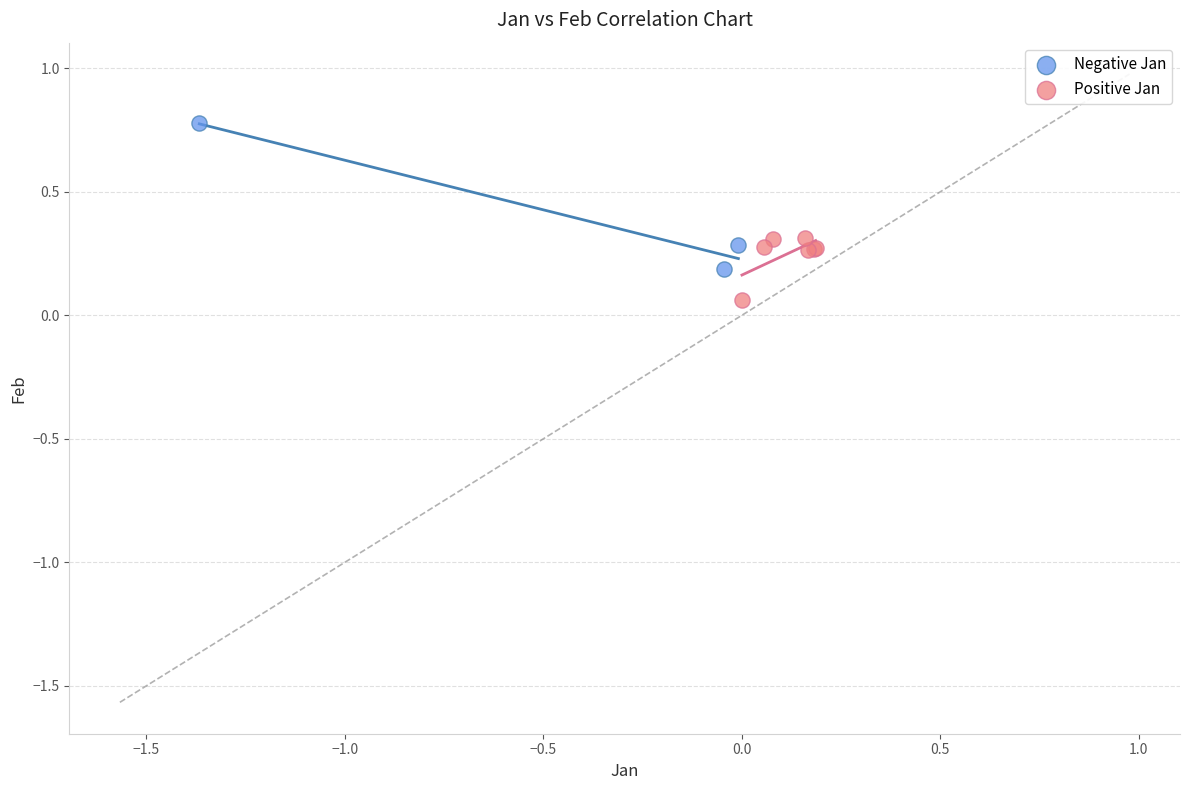

What are all the series names shown in the legend?

Negative Jan, Positive Jan